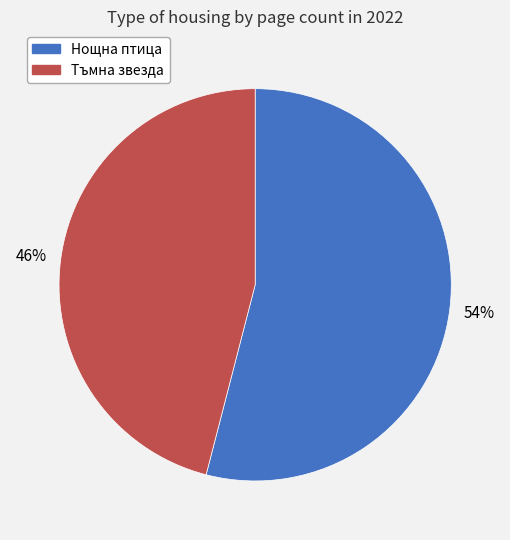

Is there a majority slice in this chart?

Yes